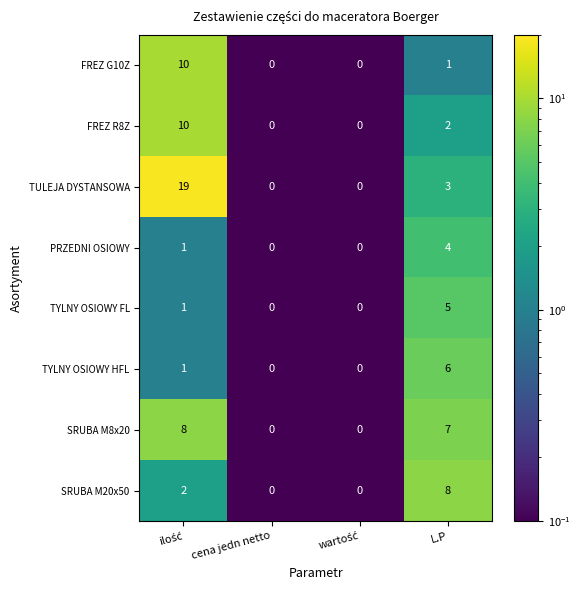

What is the difference between the maximum and minimum values in the FREZ R8Z series?

10